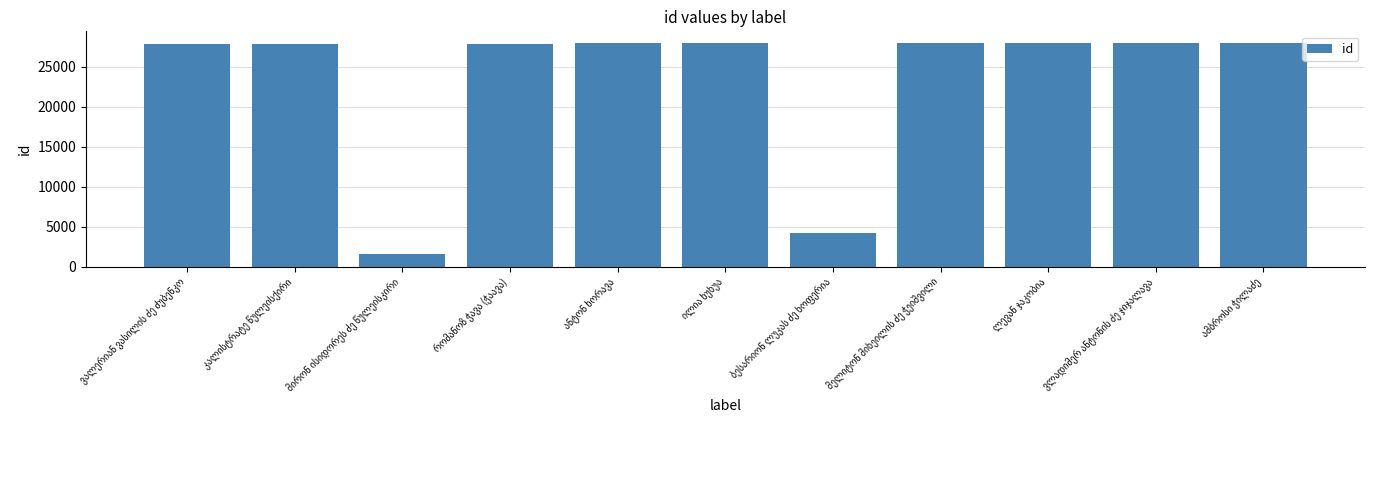

What is the difference between the maximum and second lowest values?

23730